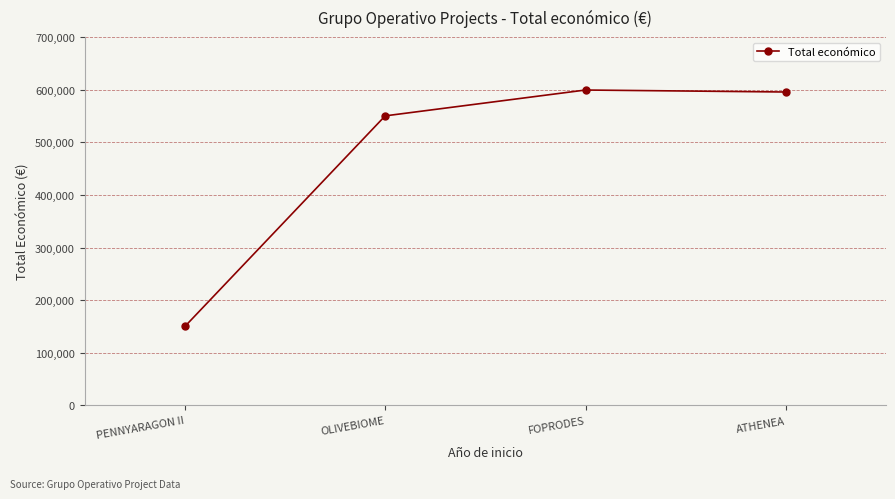

True or false: the data has more than 2 interior local peaks.

False